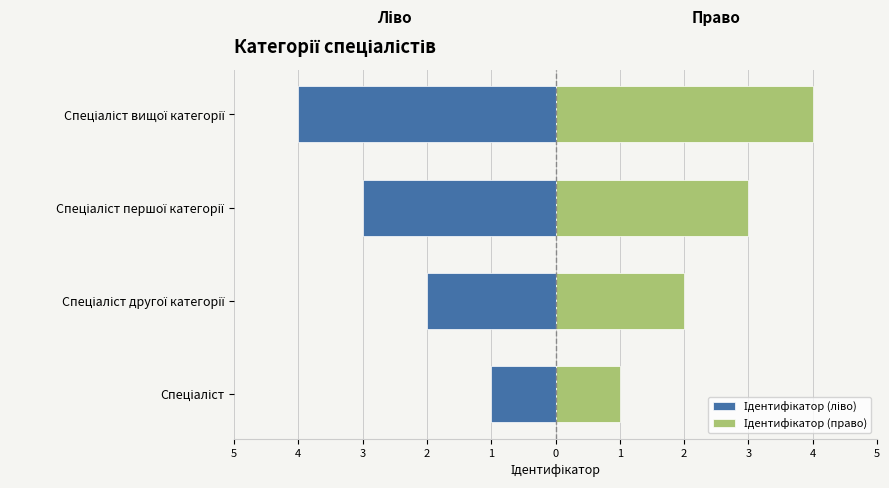

Count the number of data series in this chart.

2